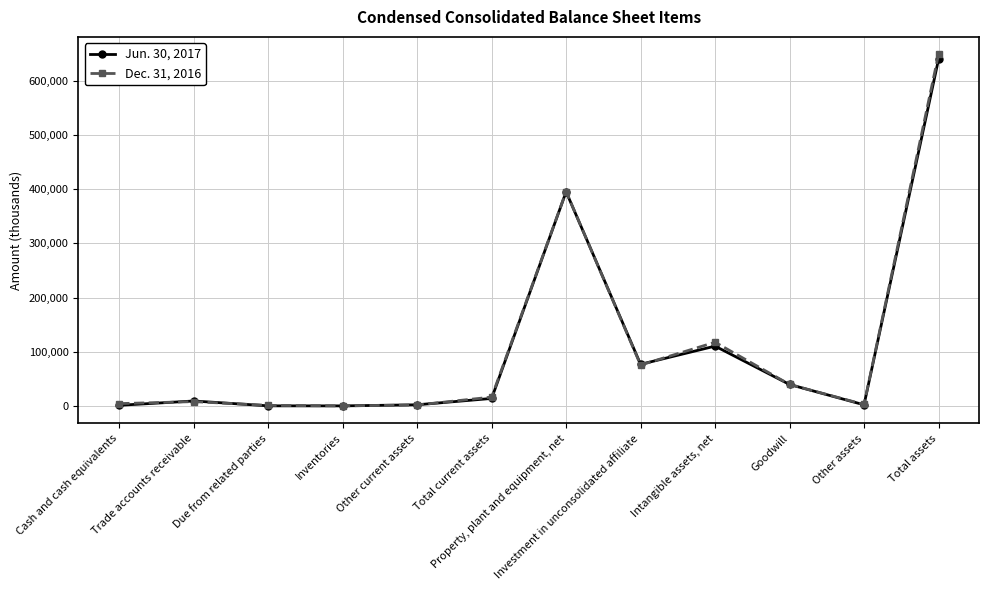

At how many categories does at least one series exceed 309741?

2